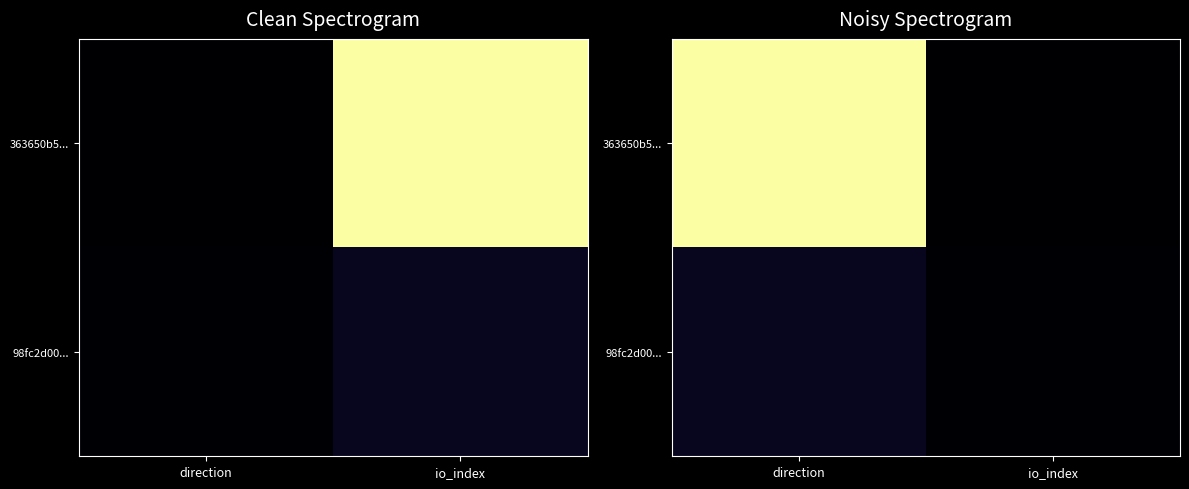

List the series in order of their overall mean, lowest first.

98fc2d00..., 363650b5...